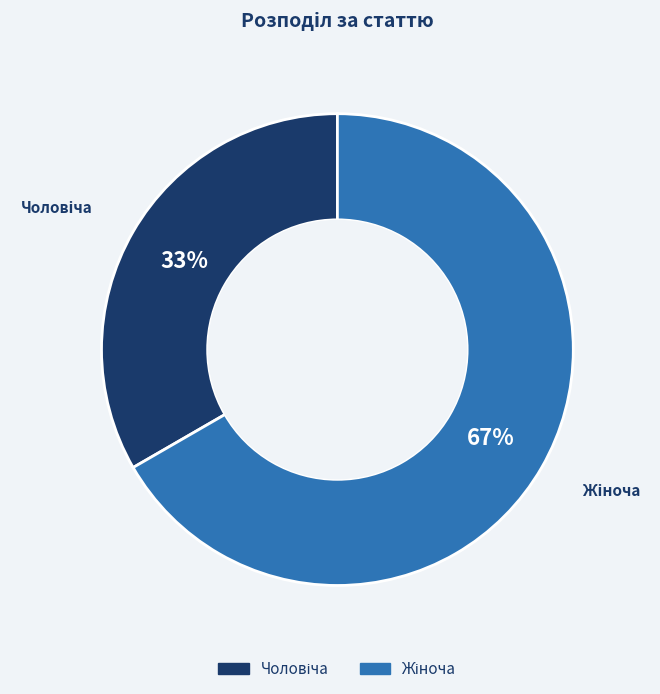

To the nearest percent, what is the average slice percentage?

50%